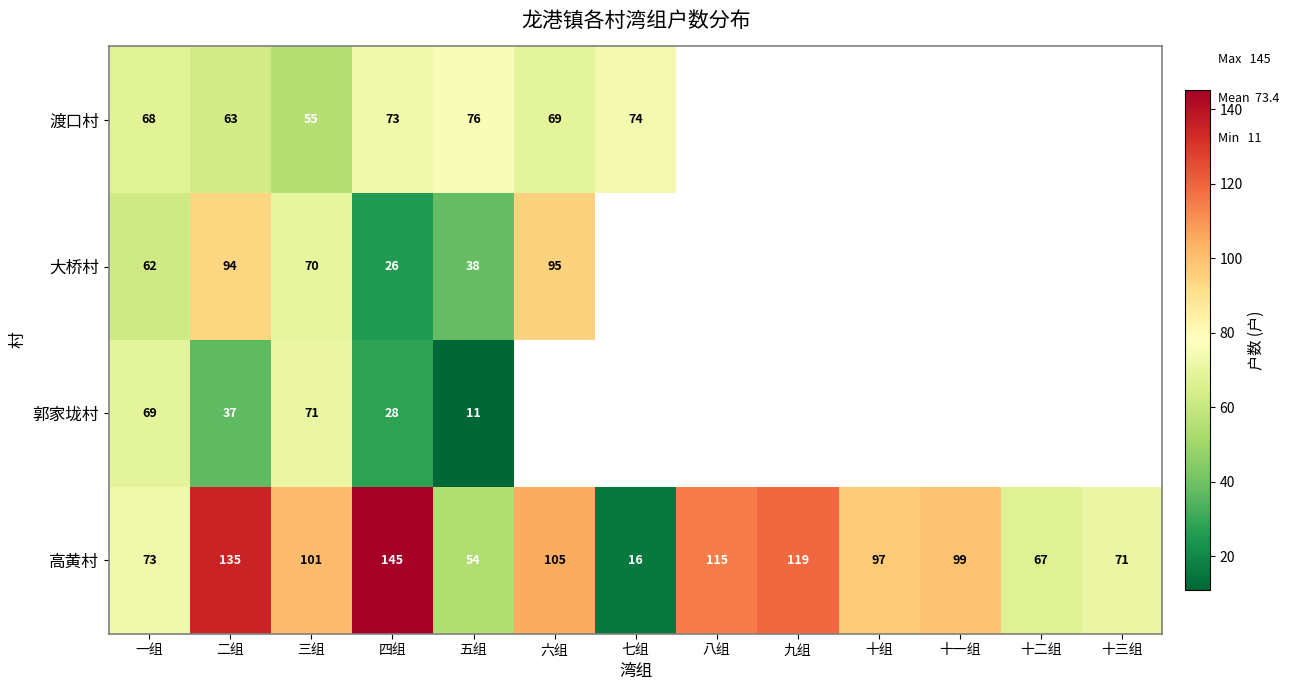

At how many categories does at least one series exceed 22?

13